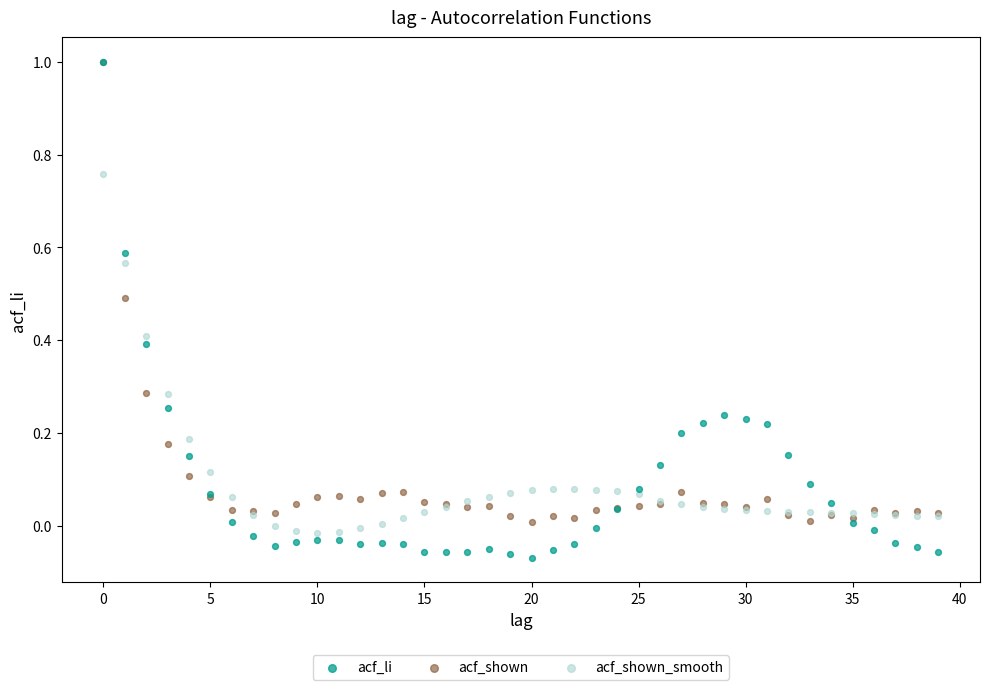

Which series contains the lowest Y value?

acf_li